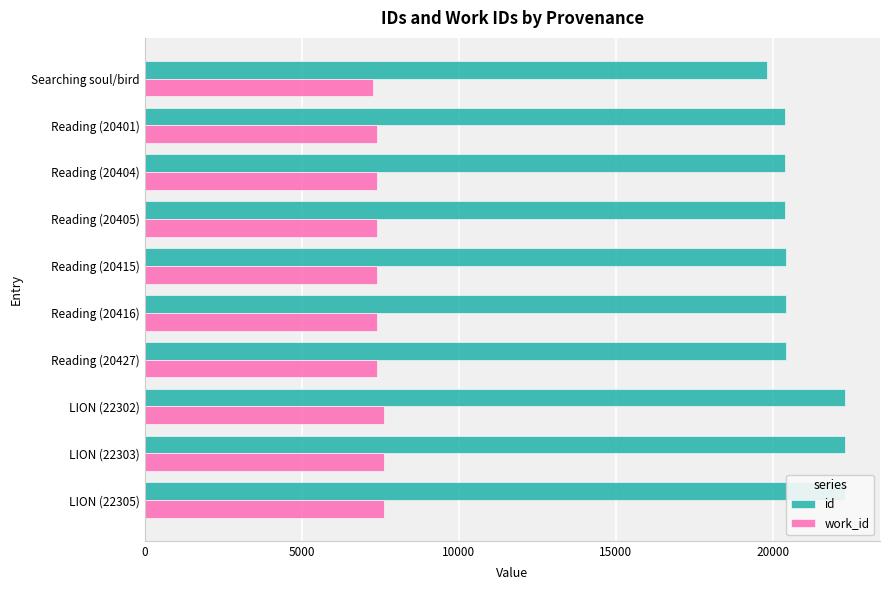

How many data points does each series have?

10